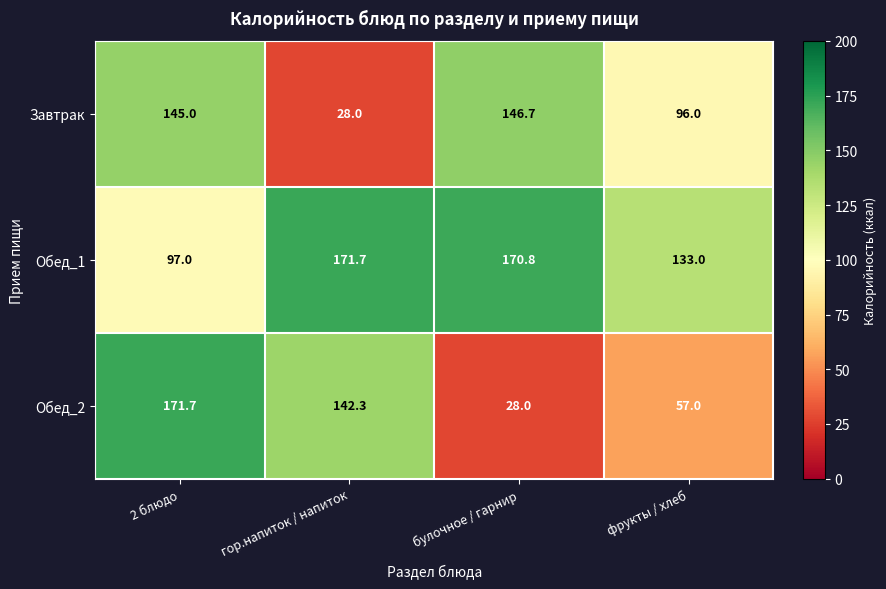

What value does the Обед_2 series have at 2 блюдо?

171.7